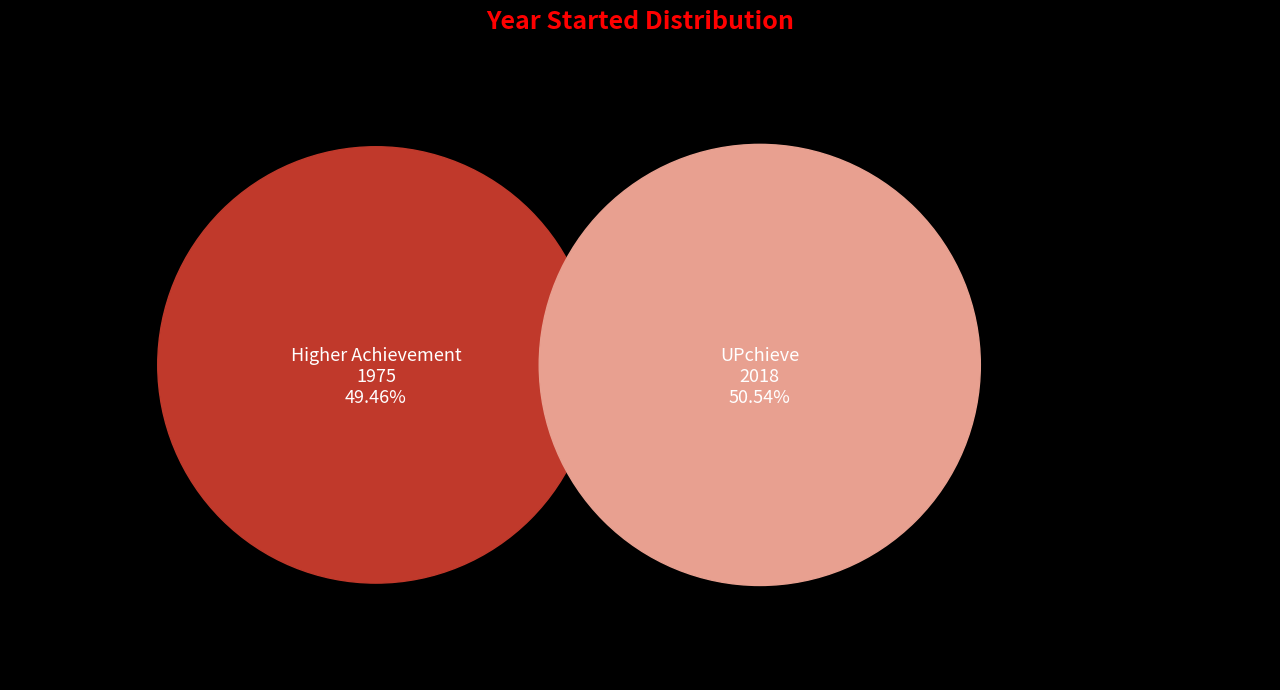

What percentage is NOT represented by UPchieve?

49.5%